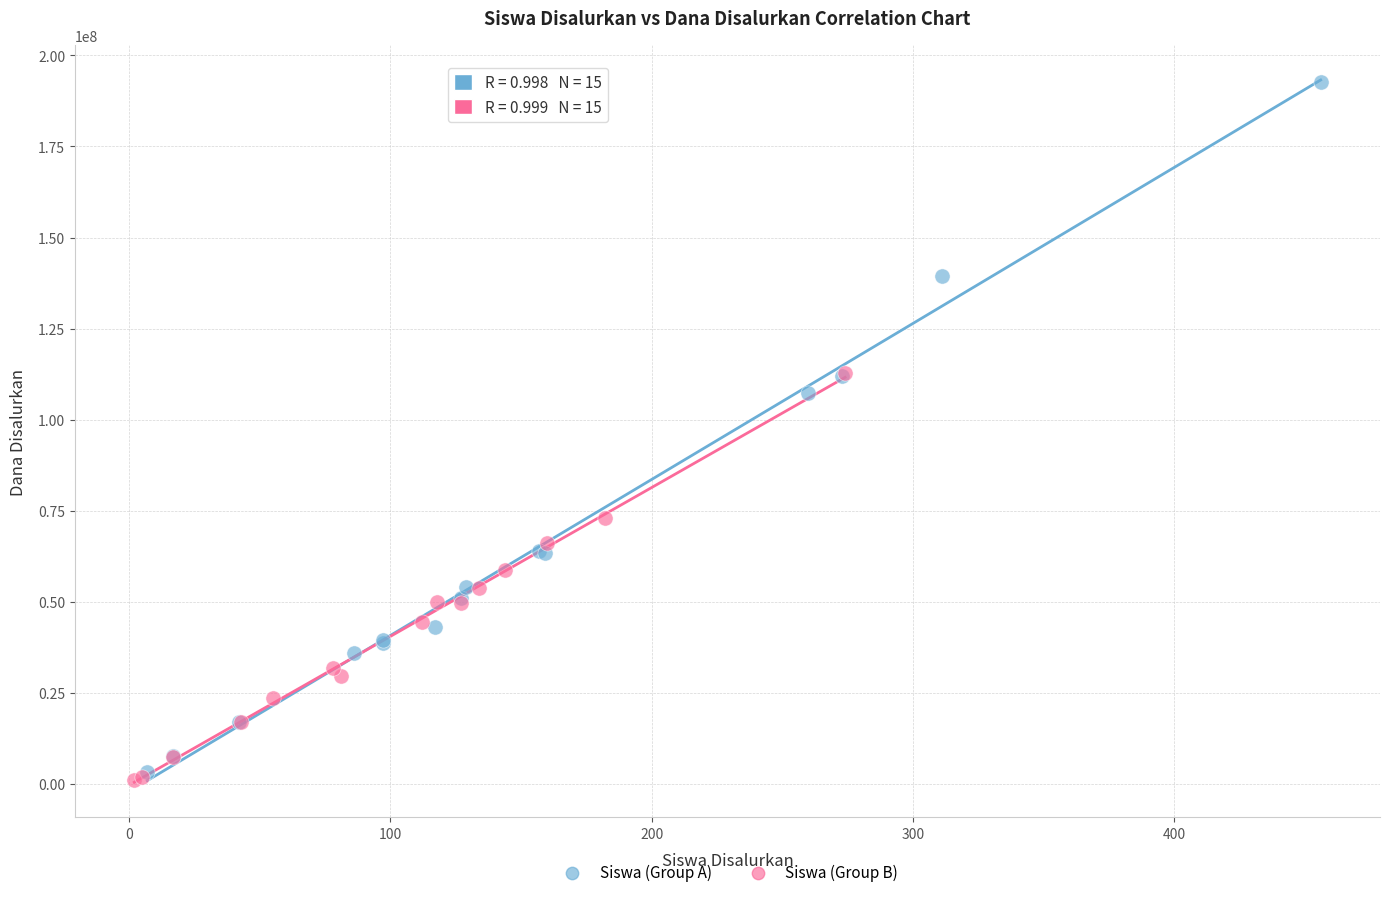

Which series has the largest Y range (max minus min)?

Siswa (Group A)